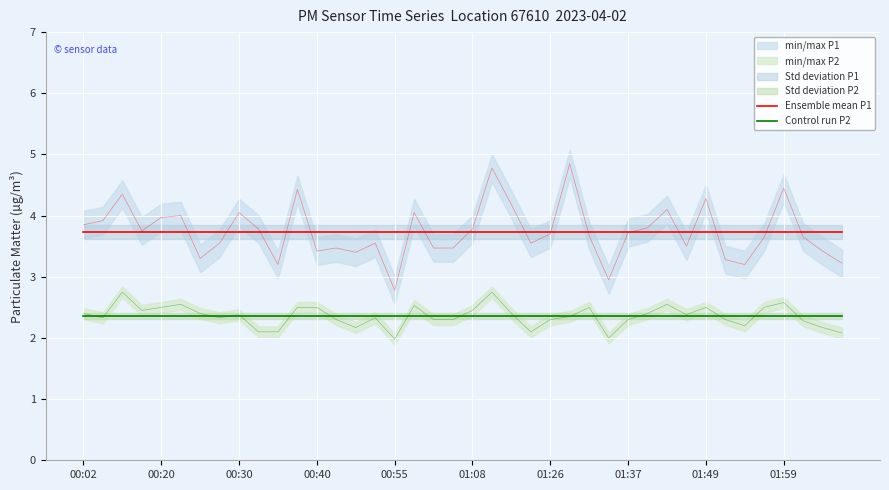

Reading left to right, what are all the values shown in this chart?

Ensemble mean P1: 3.7	3.7	3.7	3.7	3.7	3.7	3.7	3.7	3.7	3.7	3.7	3.7	3.7	3.7	3.7	3.7	3.7	3.7	3.7	3.7	3.7	3.7	3.7	3.7	3.7	3.7	3.7	3.7	3.7	3.7	3.7	3.7	3.7	3.7	3.7	3.7	3.7	3.7	3.7	3.7
Control run P2: 2.4	2.4	2.4	2.4	2.4	2.4	2.4	2.4	2.4	2.4	2.4	2.4	2.4	2.4	2.4	2.4	2.4	2.4	2.4	2.4	2.4	2.4	2.4	2.4	2.4	2.4	2.4	2.4	2.4	2.4	2.4	2.4	2.4	2.4	2.4	2.4	2.4	2.4	2.4	2.4